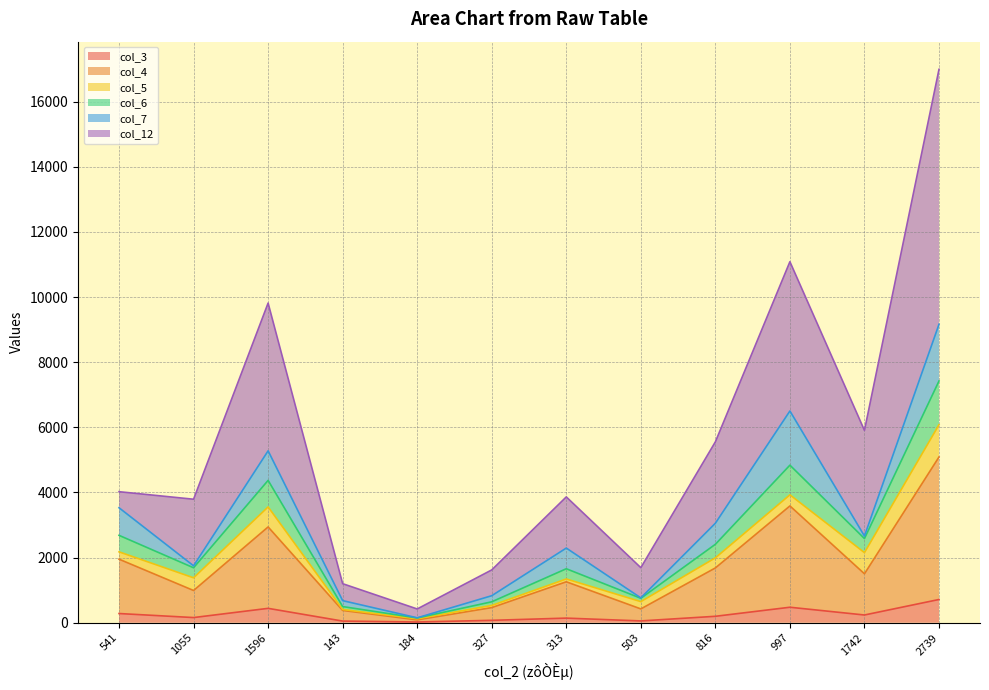

Which label corresponds to the largest value in the chart?

2739